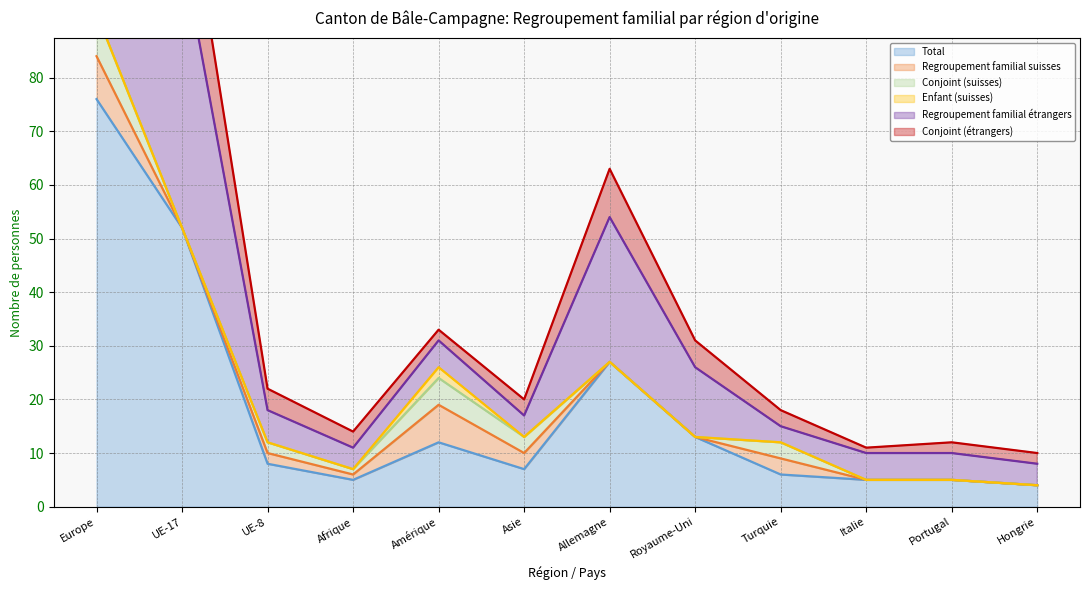

How many interior local valleys does the Enfant (suisses) (line) series have?

2